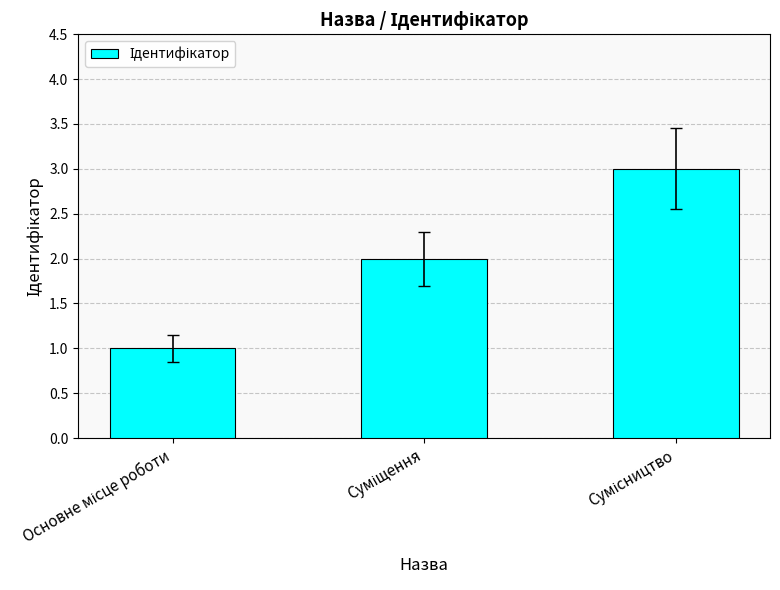

What is the greatest value displayed?

3